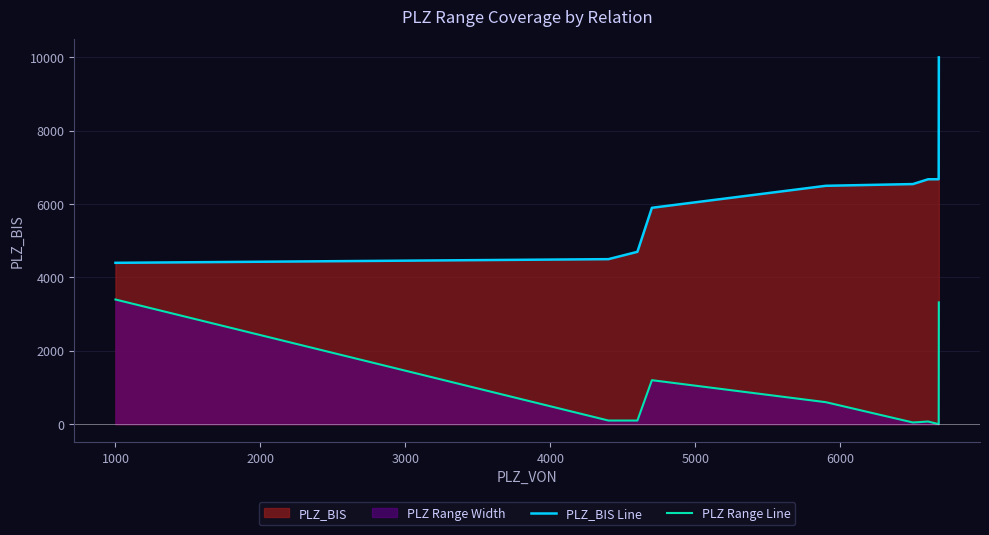

True or false: PLZ Range Line and PLZ_BIS Line cross at least once.

False